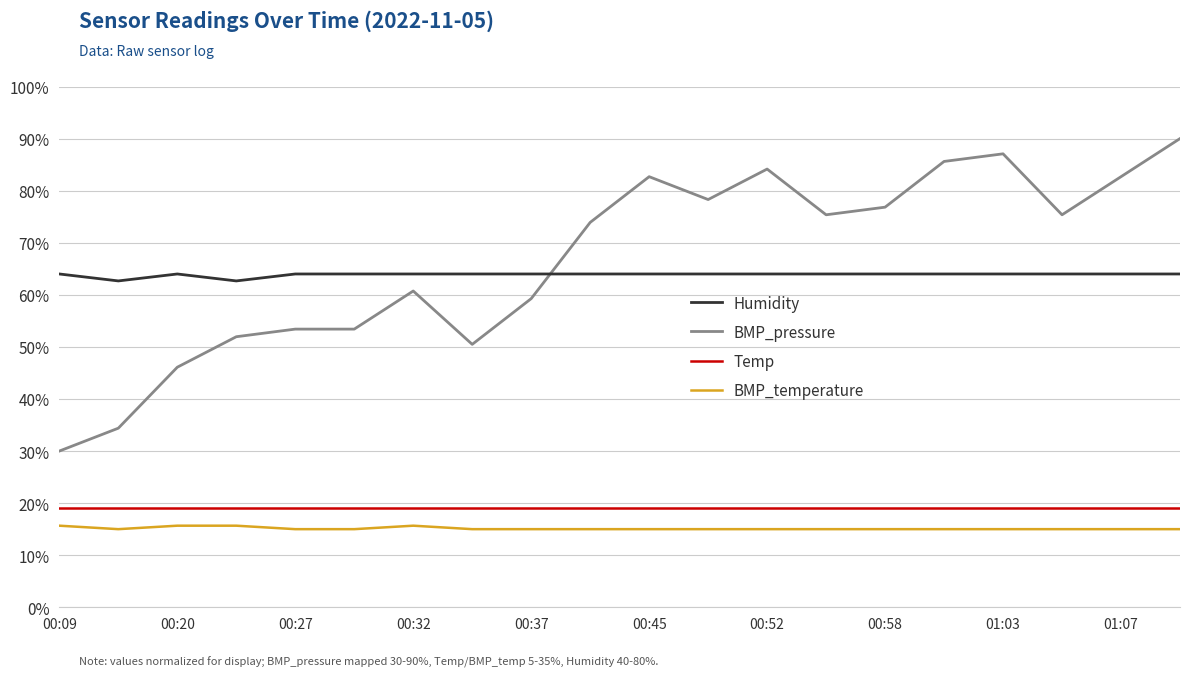

Which series has the widest spread of values?

BMP_pressure